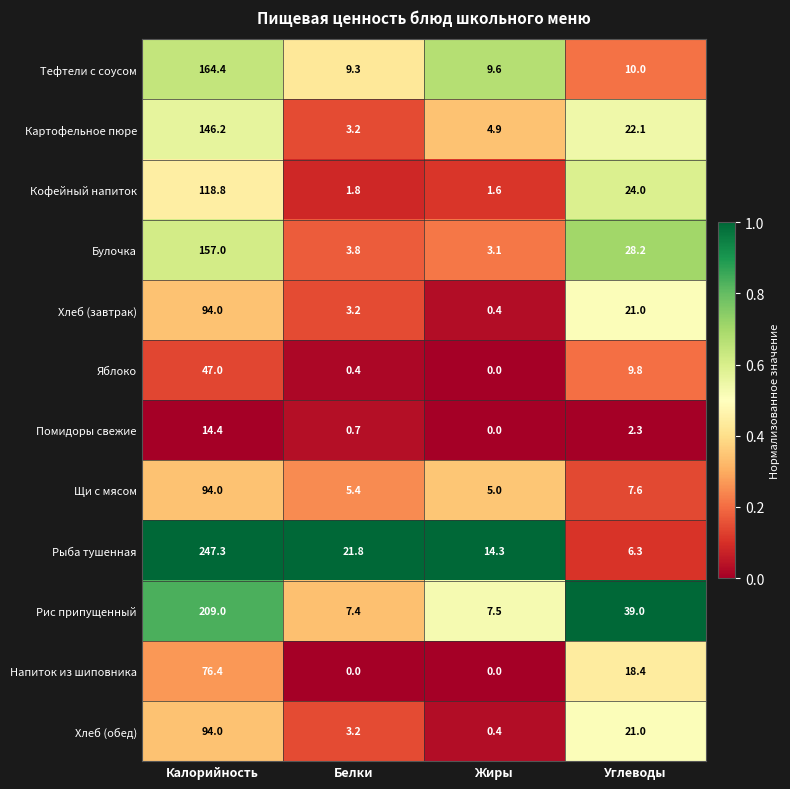

What is the difference between the highest and lowest values at Углеводы?

36.7